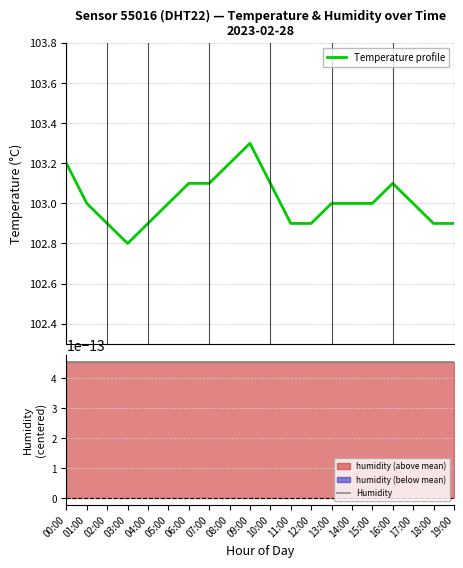

List the series in order of their overall mean, lowest first.

Humidity, Temperature profile